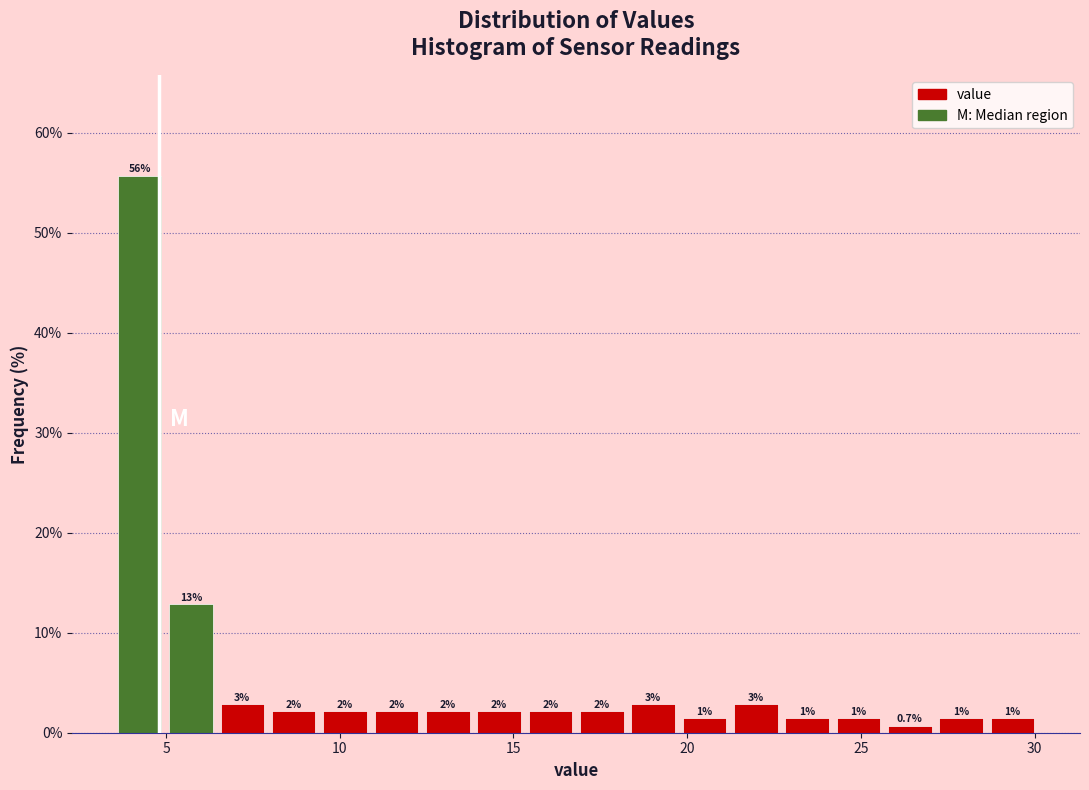

Around what value on the x-axis is the tallest bar? Give the approximate position of its centre, as read against the axis.

4.0